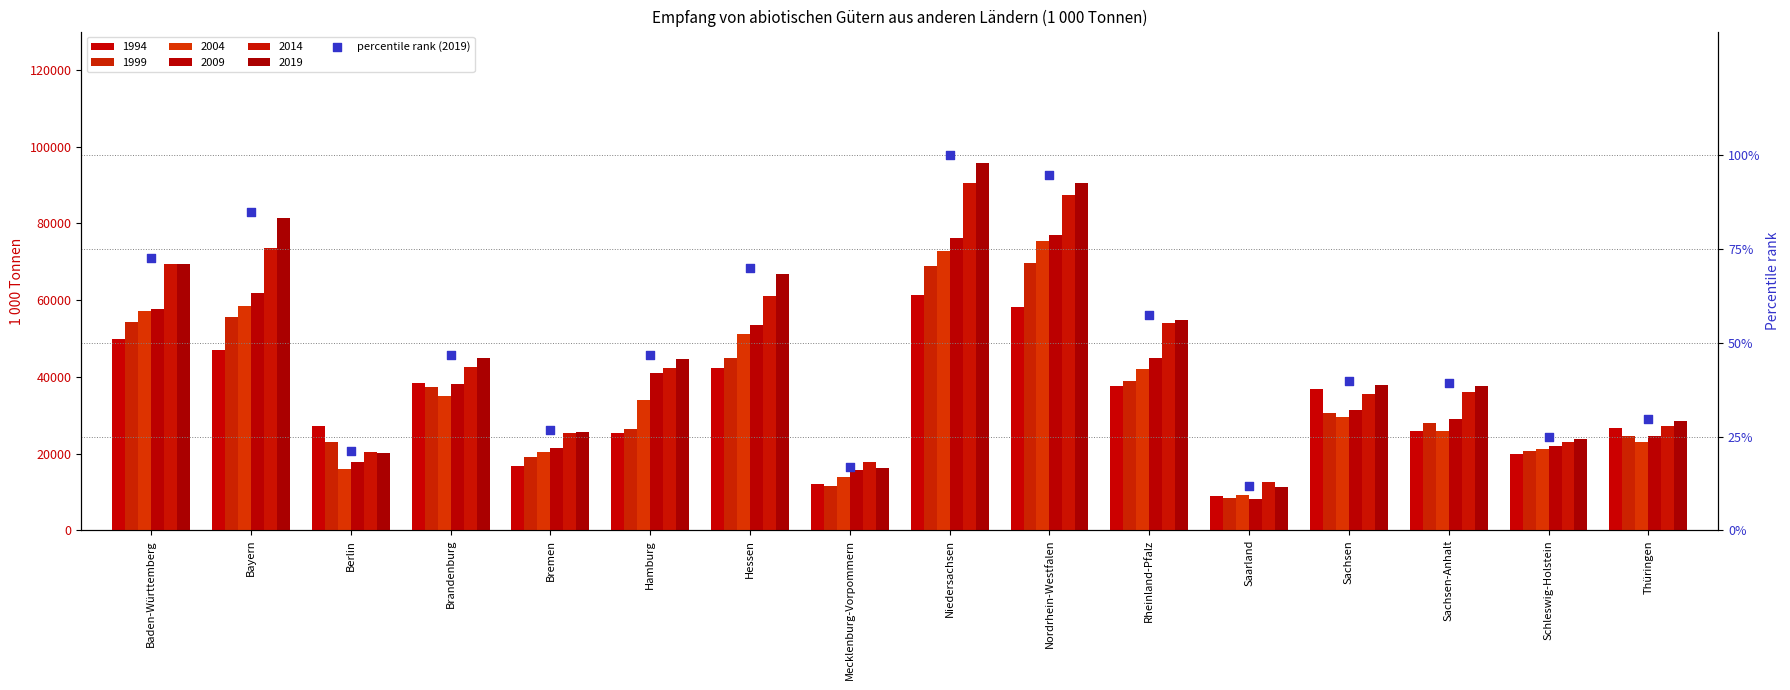

What is the change in value from Hamburg to Mecklenburg-Vorpommern?

-29.8